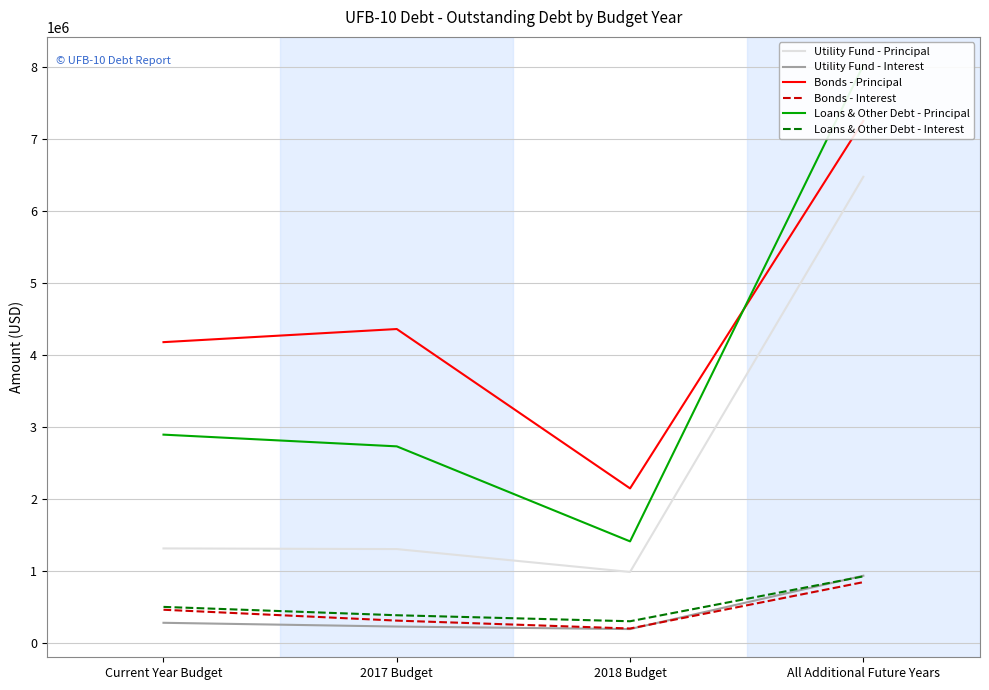

What is the approximate value of Utility Fund - Principal at All Additional Future Years?

6475000.0